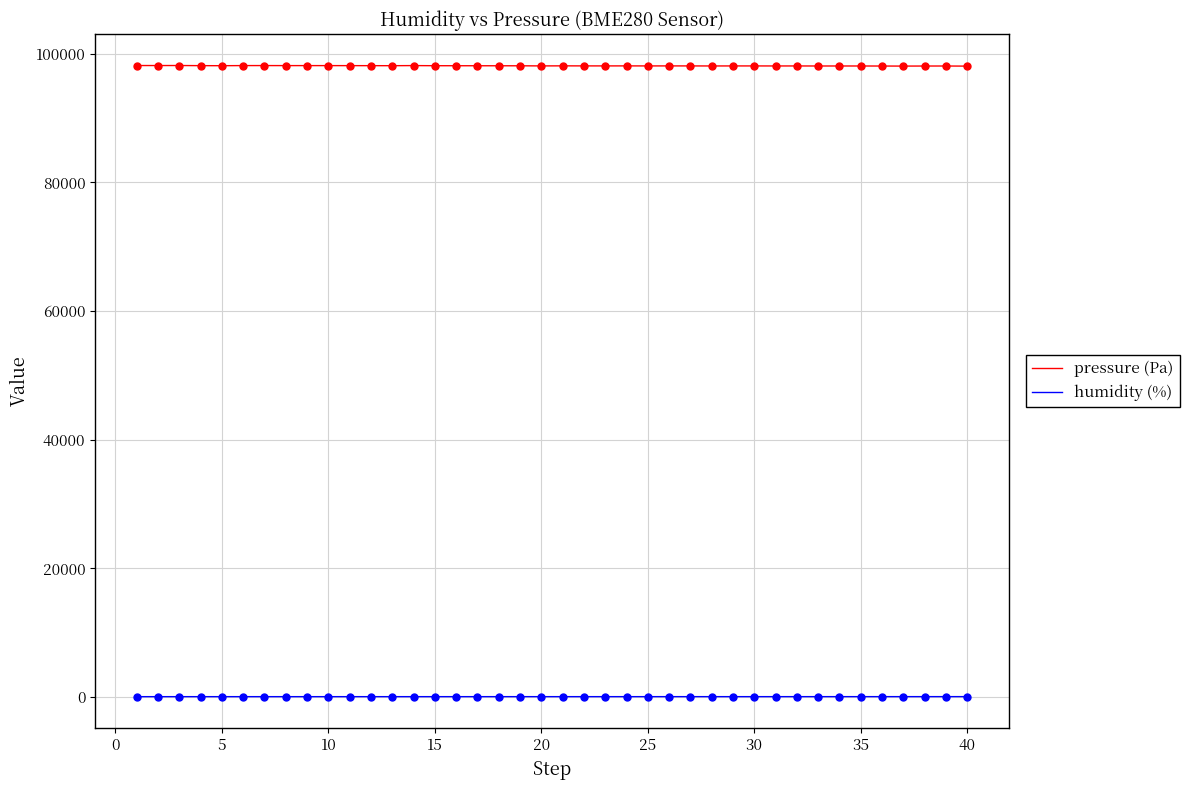

Rank the series by their average value, from highest to lowest.

pressure (Pa), humidity (%)